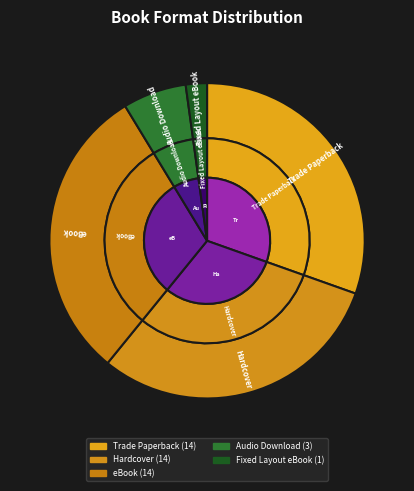

Rank the categories by value from lowest to highest.

Fixed Layout eBook, Audio Download, Trade Paperback, Hardcover, eBook